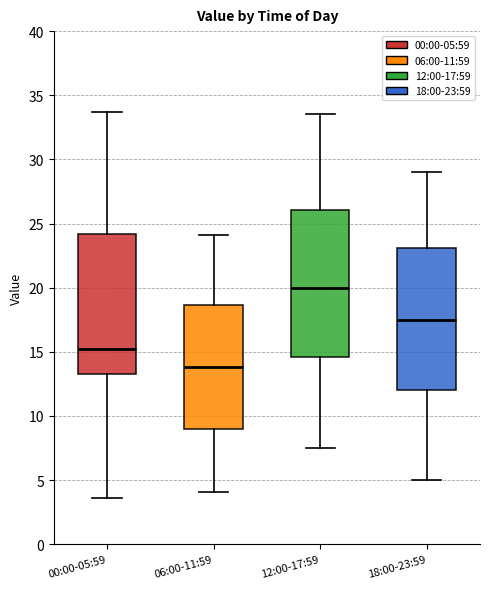

Reading left to right, read every box against the y-axis: the position of its median line, the range the box covers, and the ends of its whiskers. The values are not printed on the chart, so give them approximately, as read against the axis.

00:00-05:59: median 15.0, box 13.5 to 24.0, whiskers 3.5 to 33.5
06:00-11:59: median 14.0, box 9.0 to 18.5, whiskers 4.0 to 24.0
12:00-17:59: median 20.0, box 14.5 to 26.0, whiskers 7.5 to 33.5
18:00-23:59: median 17.5, box 12.0 to 23.0, whiskers 5.0 to 29.0